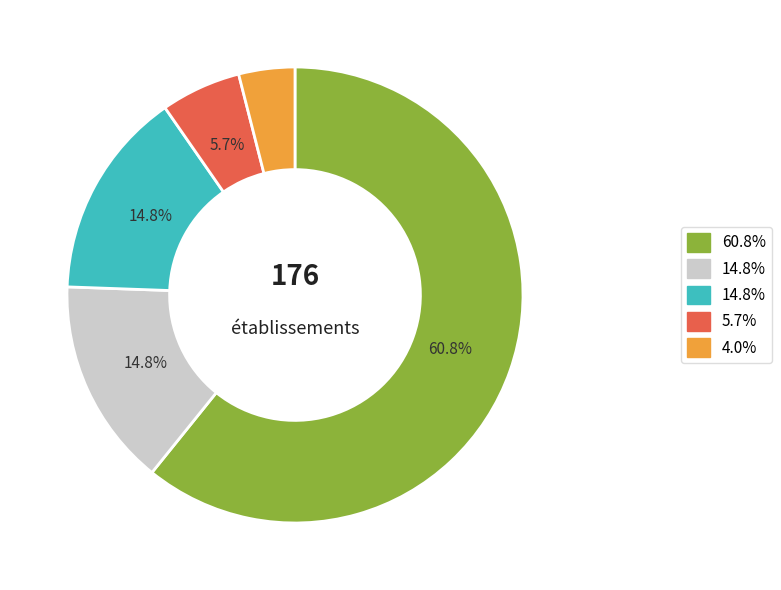

Is there a majority slice in this chart?

Yes